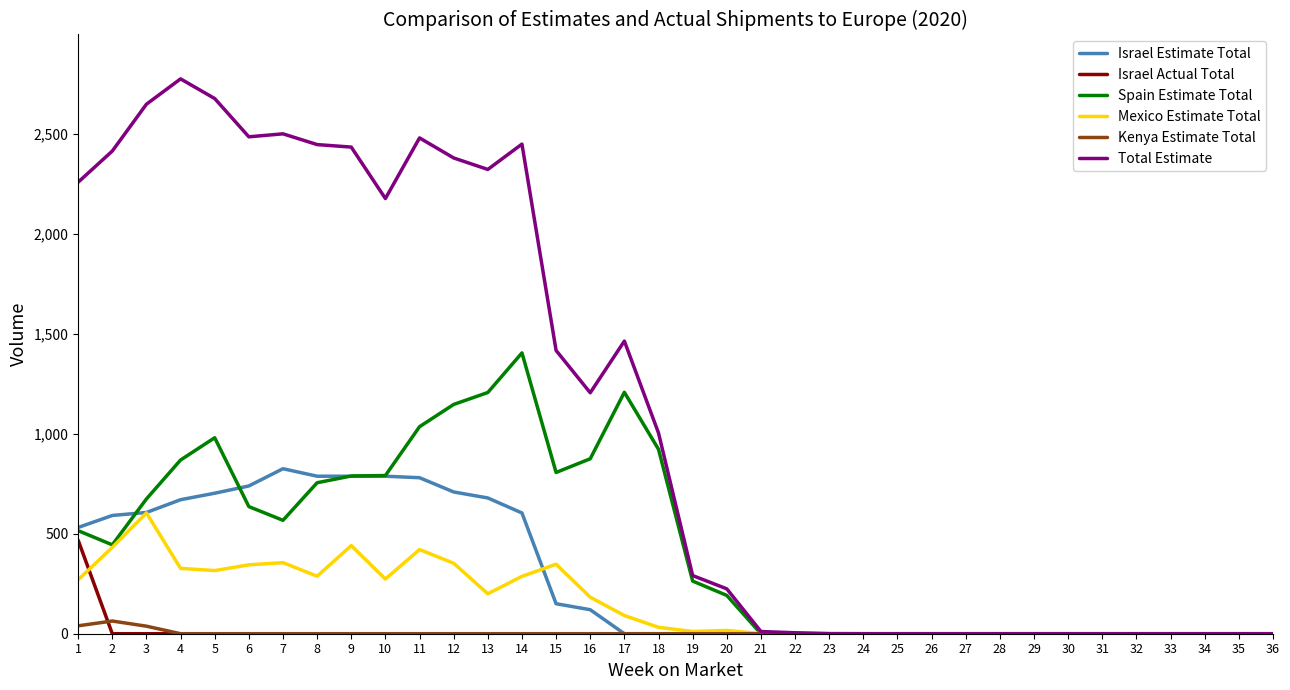

Rank the series by their maximum value, from lowest to highest.

Kenya Estimate Total, Israel Actual Total, Mexico Estimate Total, Israel Estimate Total, Spain Estimate Total, Total Estimate